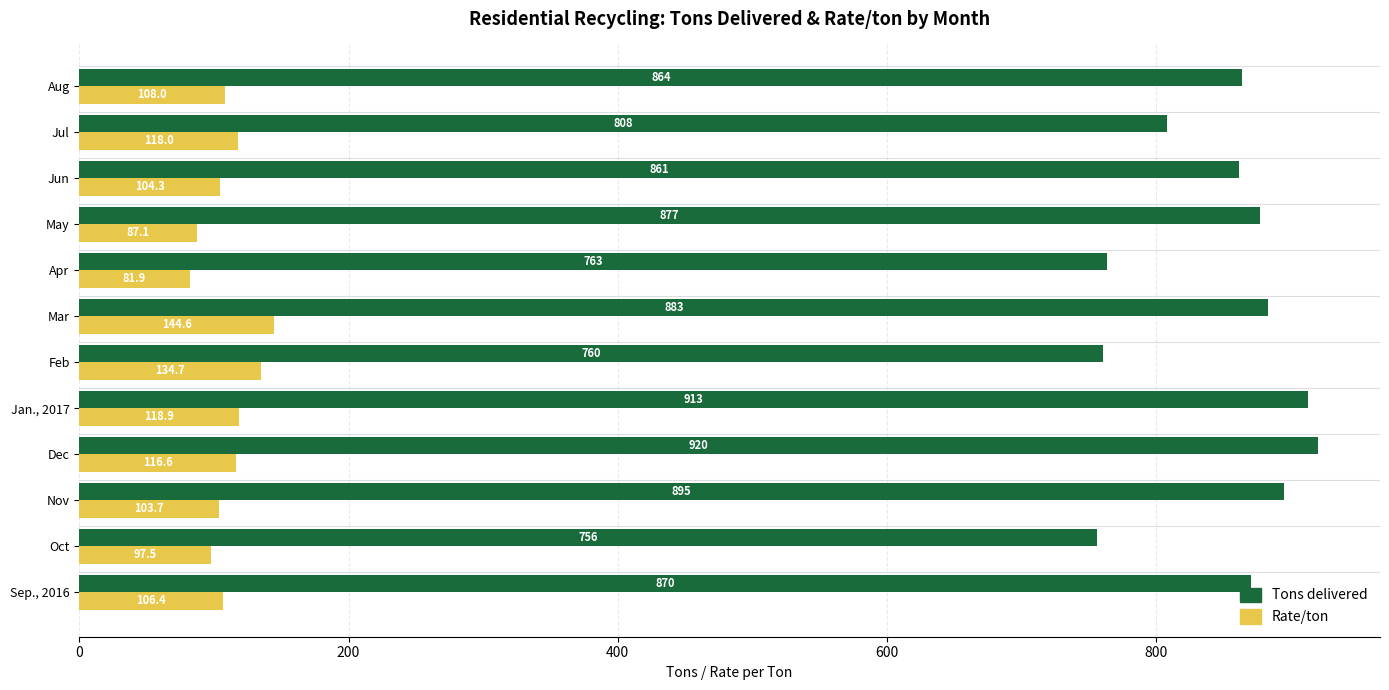

At which category is the sum across all series the highest?

Dec